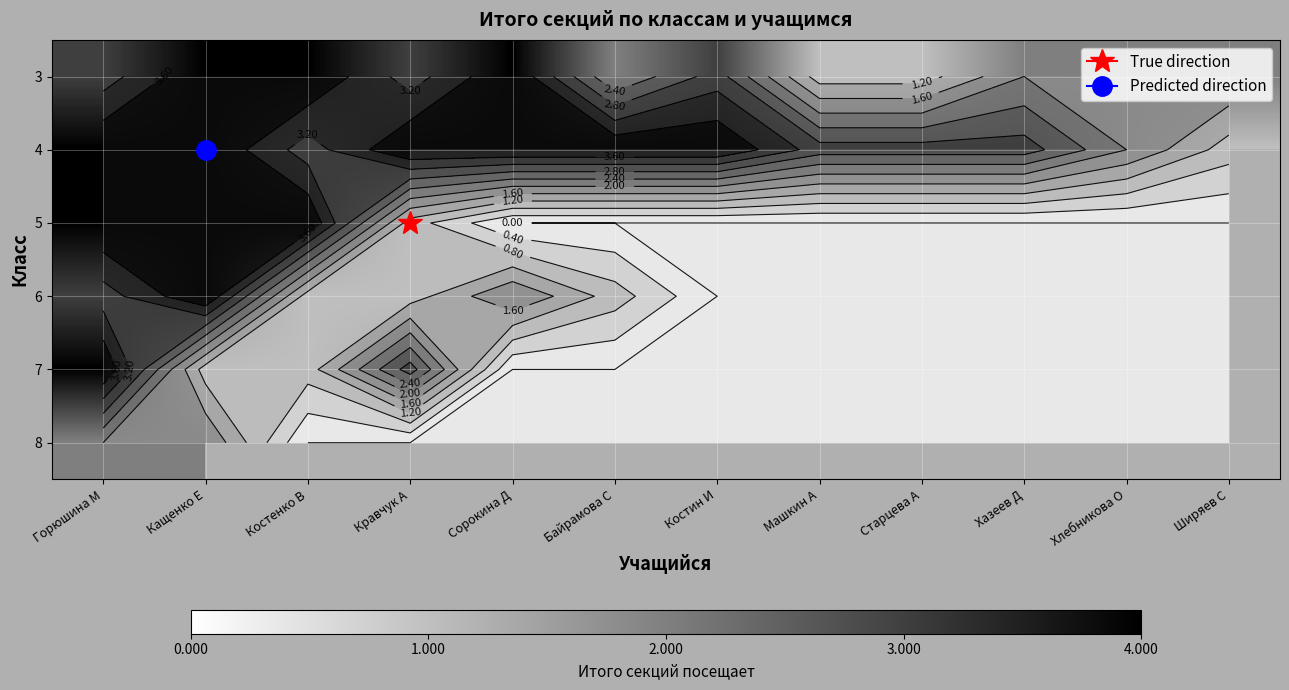

At which category is the sum across all series the highest?

Горюшина М